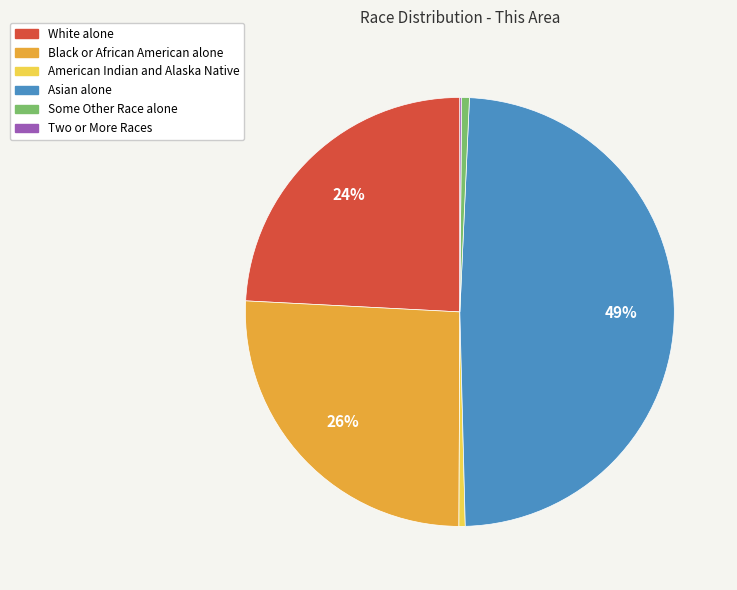

Combined, do American Indian and Alaska Native and Some Other Race alone account for over 50%?

No